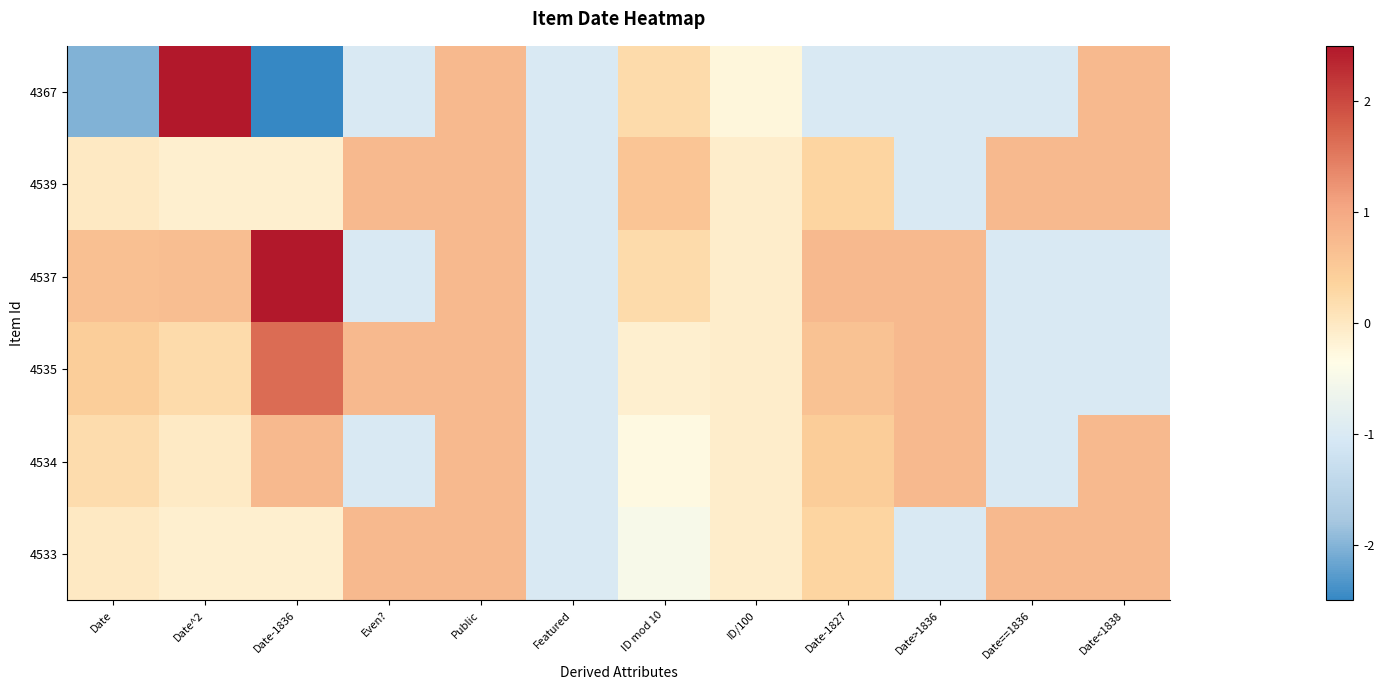

Reading left to right, what are all the values shown in this chart?

4367: Date=-2.0	Date^2=7.0	Date-1836=-8.1	Even?=-1.0	Public=0.8	Featured=-1.0	ID mod 10=0.2	ID/100=-0.2	Date-1827=-1.0	Date>1836=-1.0	Date==1836=-1.0	Date<1838=0.8
4539: Date=-0.0	Date^2=-0.1	Date-1836=-0.1	Even?=0.8	Public=0.8	Featured=-1.0	ID mod 10=0.6	ID/100=-0.1	Date-1827=0.3	Date>1836=-1.0	Date==1836=0.8	Date<1838=0.8
4537: Date=0.7	Date^2=0.7	Date-1836=2.5	Even?=-1.0	Public=0.8	Featured=-1.0	ID mod 10=0.2	ID/100=-0.1	Date-1827=0.8	Date>1836=0.8	Date==1836=-1.0	Date<1838=-1.0
4535: Date=0.4	Date^2=0.2	Date-1836=1.6	Even?=0.8	Public=0.8	Featured=-1.0	ID mod 10=-0.1	ID/100=-0.1	Date-1827=0.6	Date>1836=0.8	Date==1836=-1.0	Date<1838=-1.0
4534: Date=0.2	Date^2=-0.0	Date-1836=0.8	Even?=-1.0	Public=0.8	Featured=-1.0	ID mod 10=-0.3	ID/100=-0.1	Date-1827=0.5	Date>1836=0.8	Date==1836=-1.0	Date<1838=0.8
4533: Date=-0.0	Date^2=-0.1	Date-1836=-0.1	Even?=0.8	Public=0.8	Featured=-1.0	ID mod 10=-0.5	ID/100=-0.1	Date-1827=0.3	Date>1836=-1.0	Date==1836=0.8	Date<1838=0.8